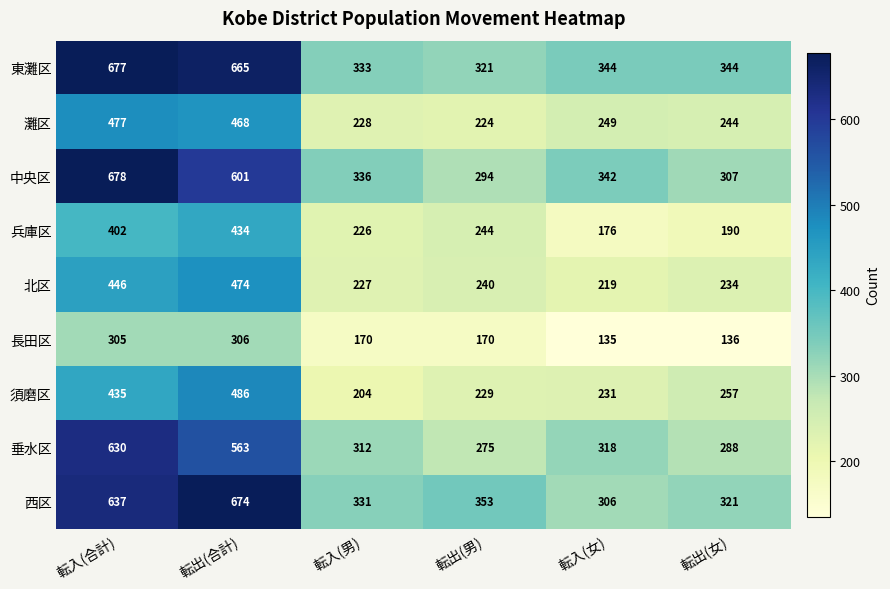

What is the spread (max minus min) of values at 転出(男)?

183